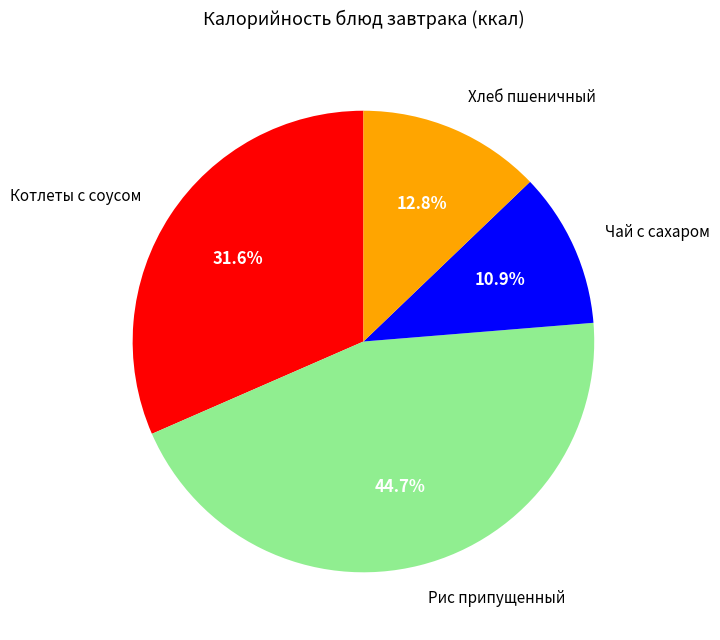

Does any single category account for the majority?

No